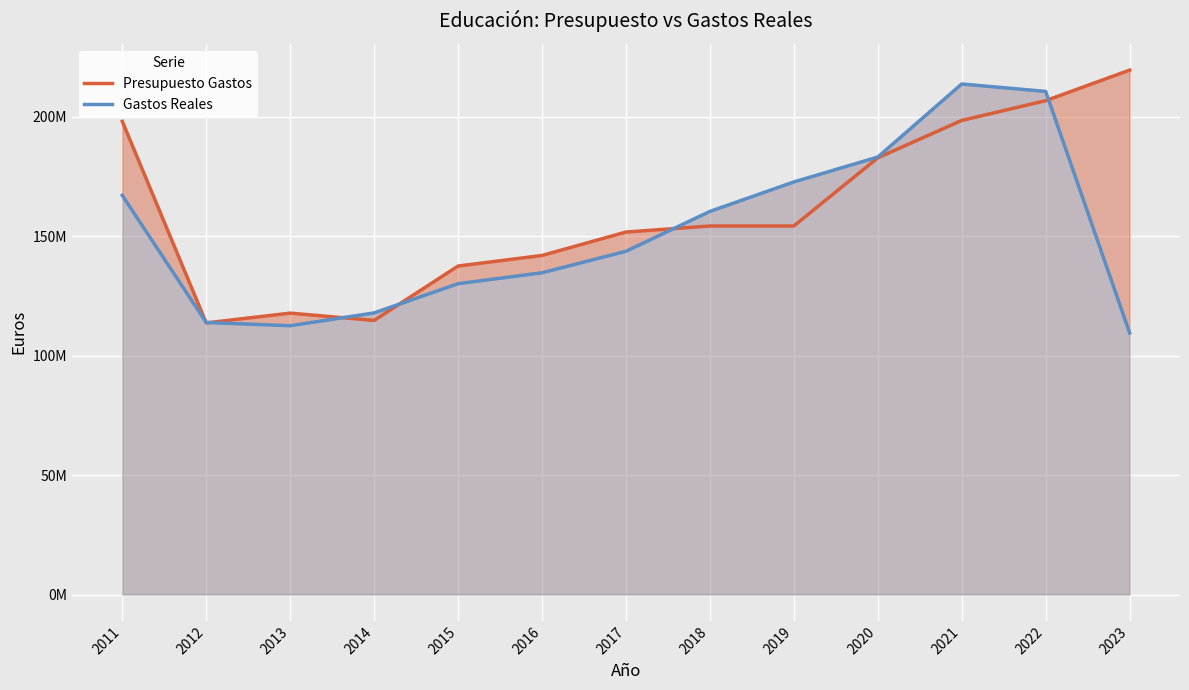

How many data points in Gastos Reales are less than 143647107?

6